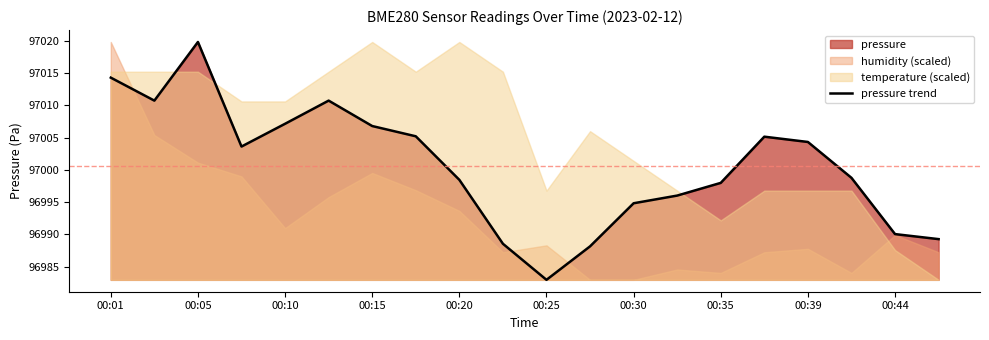

Where does the pressure trend series first go above 97003?

00:01